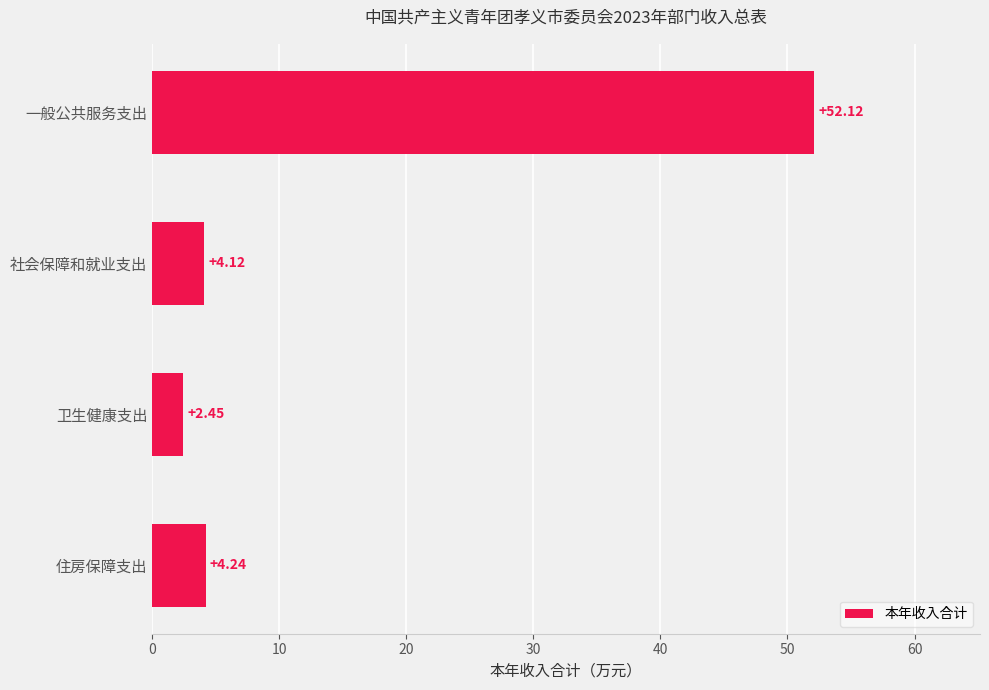

What is the label of the 2nd bar from the top?

社会保障和就业支出